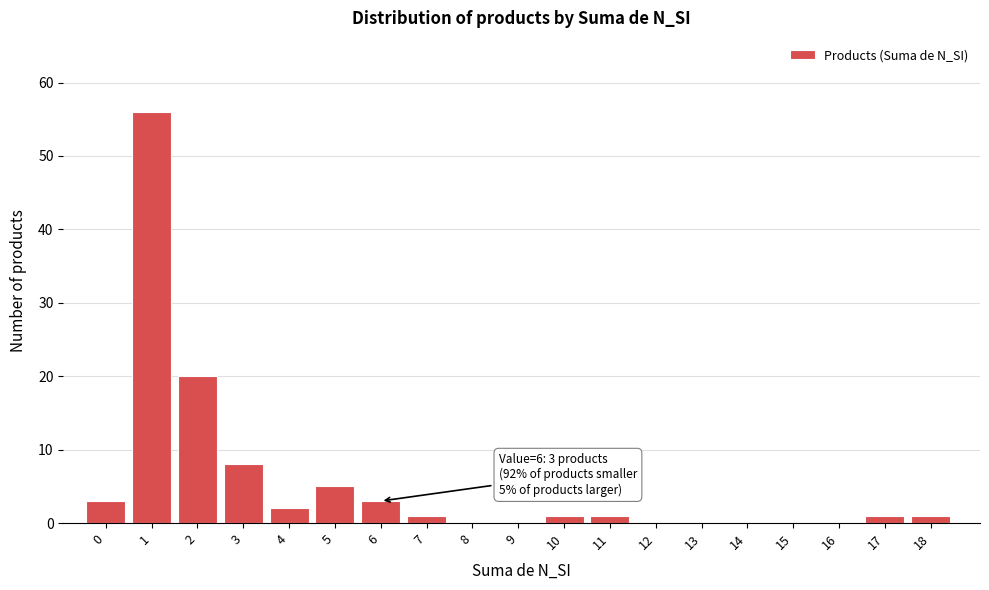

Reading left to right, list all the values displayed in this chart.

0=3	1=56	2=20	3=8	4=2	5=5	6=3	7=1	8=0	9=0	10=1	11=1	12=0	13=0	14=0	15=0	16=0	17=1	18=1